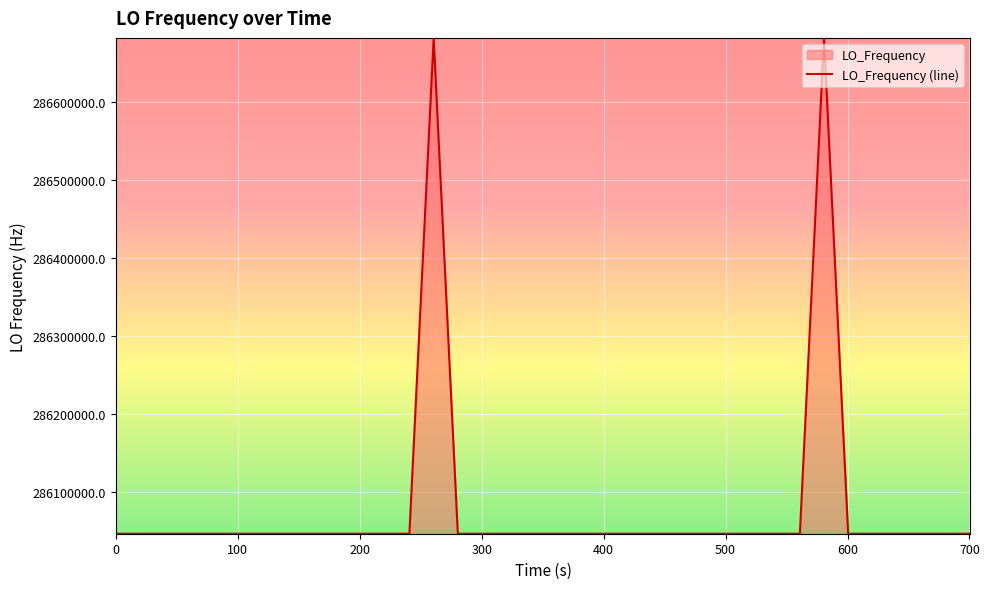

What is the difference between the maximum and minimum values?

635708.0